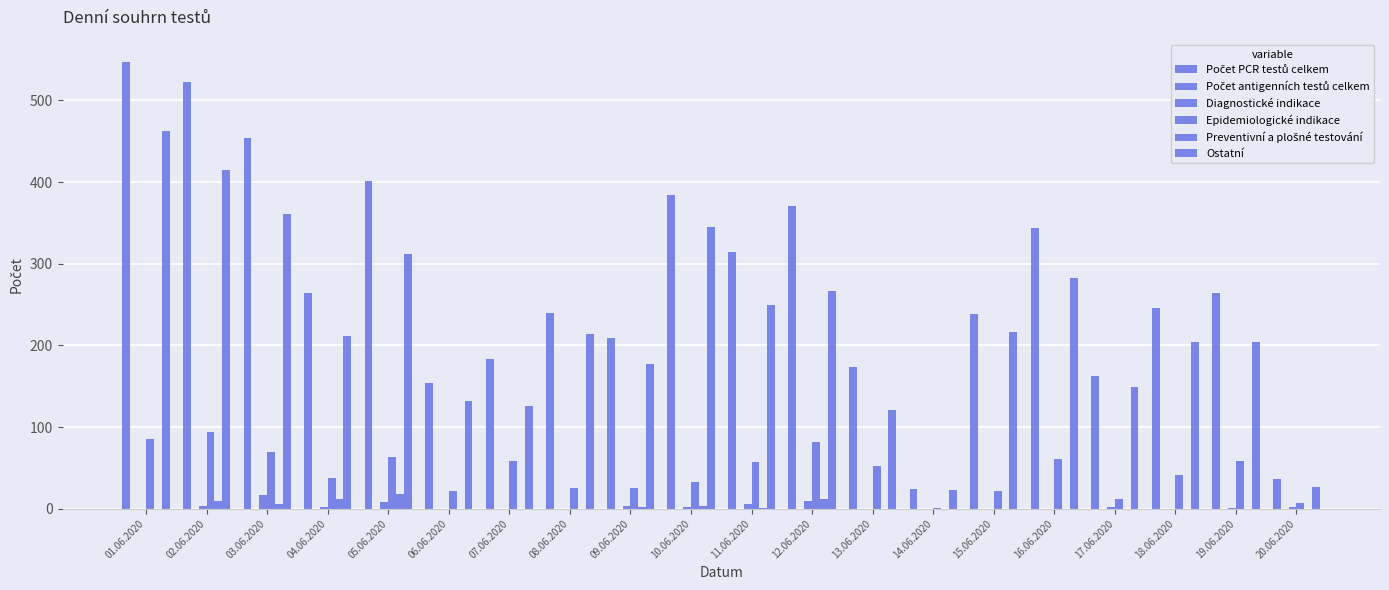

Count the number of data series in this chart.

5